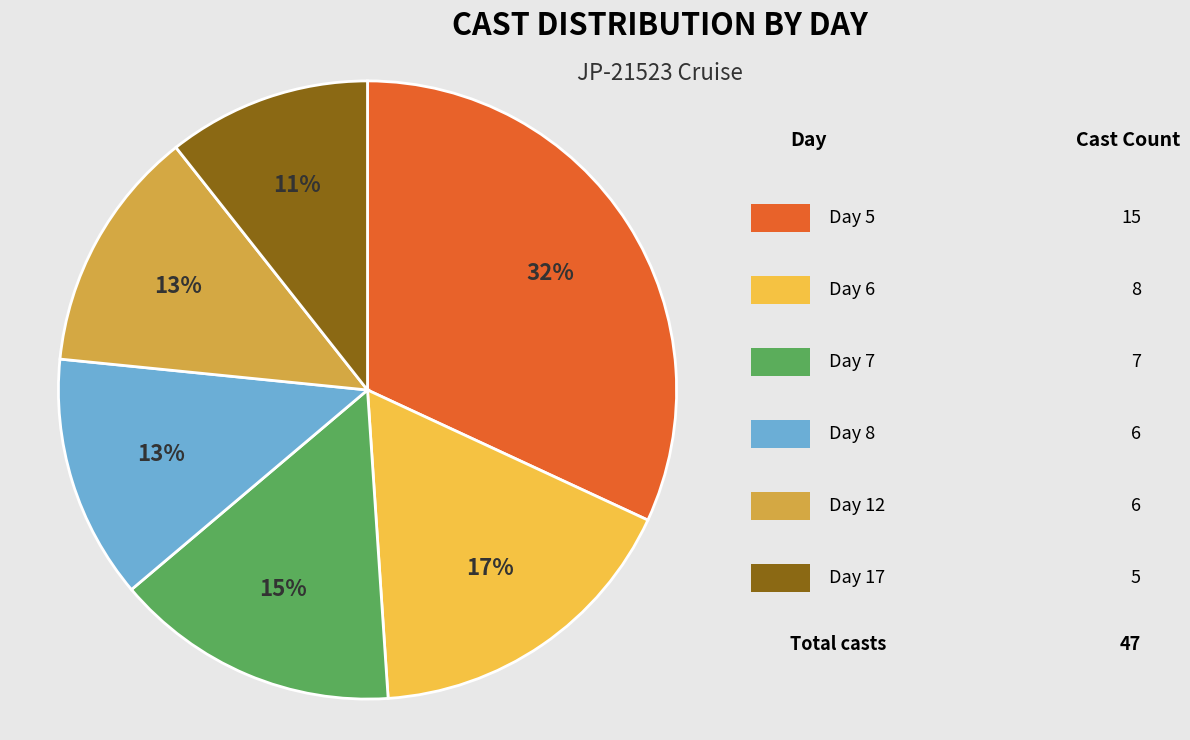

Is there any slice that represents more than half of the pie?

No